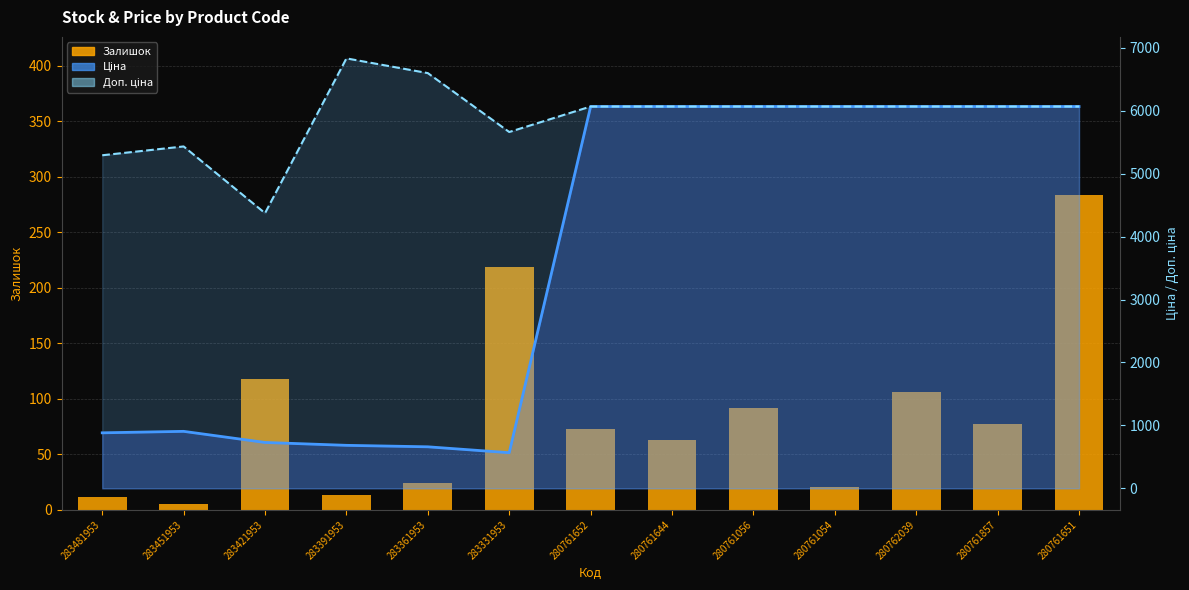

What is the value of the Ціна (line) bar at the 4th from the left?

683.2